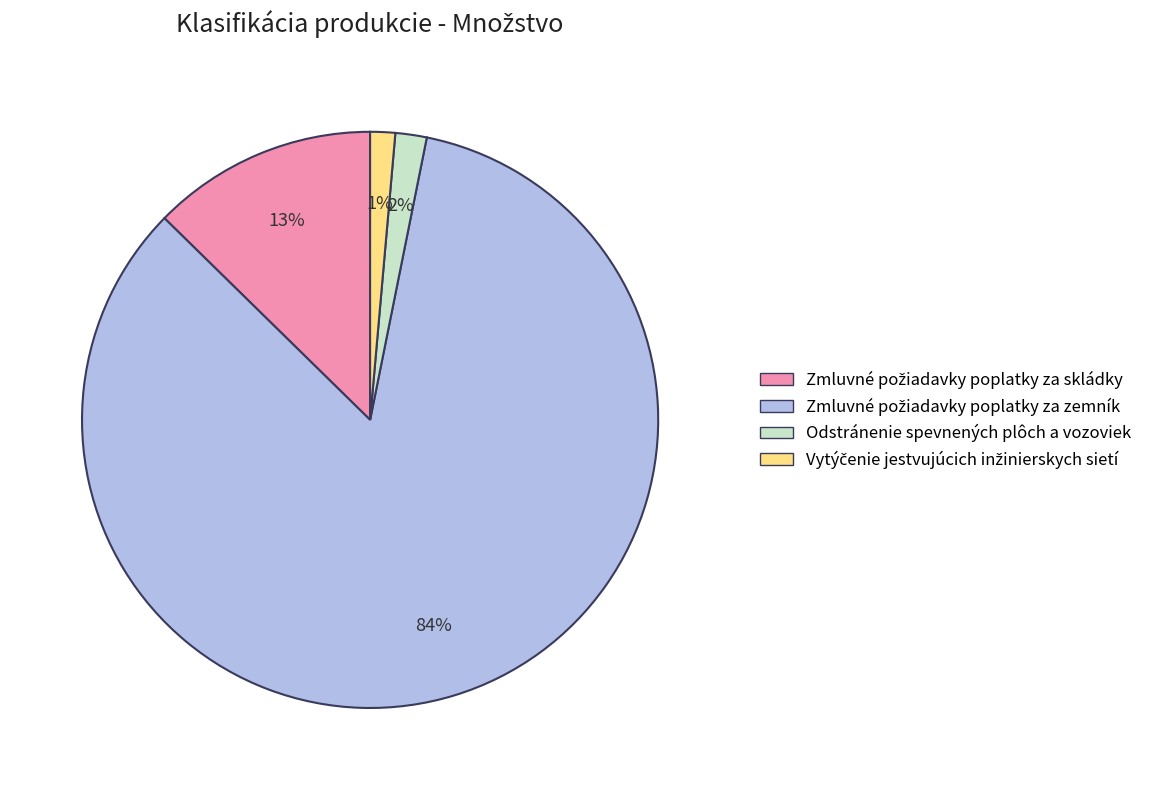

Is Odstránenie spevnených plôch a vozoviek the majority of the pie?

No